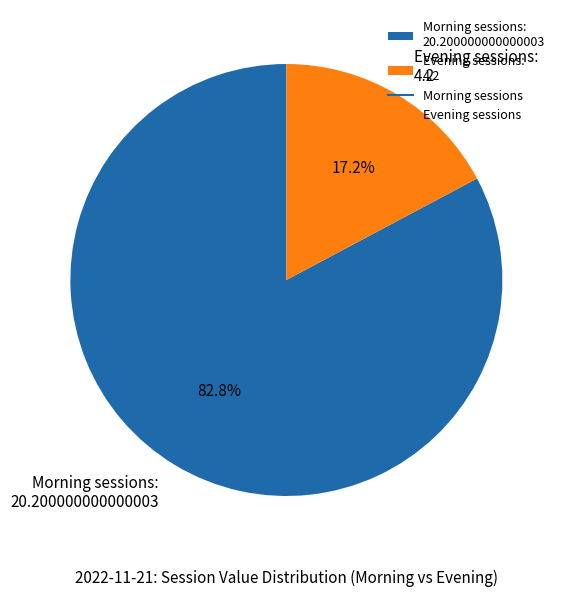

Rank the categories by value from lowest to highest.

Evening sessions: 4.2, Morning sessions: 20.200000000000003